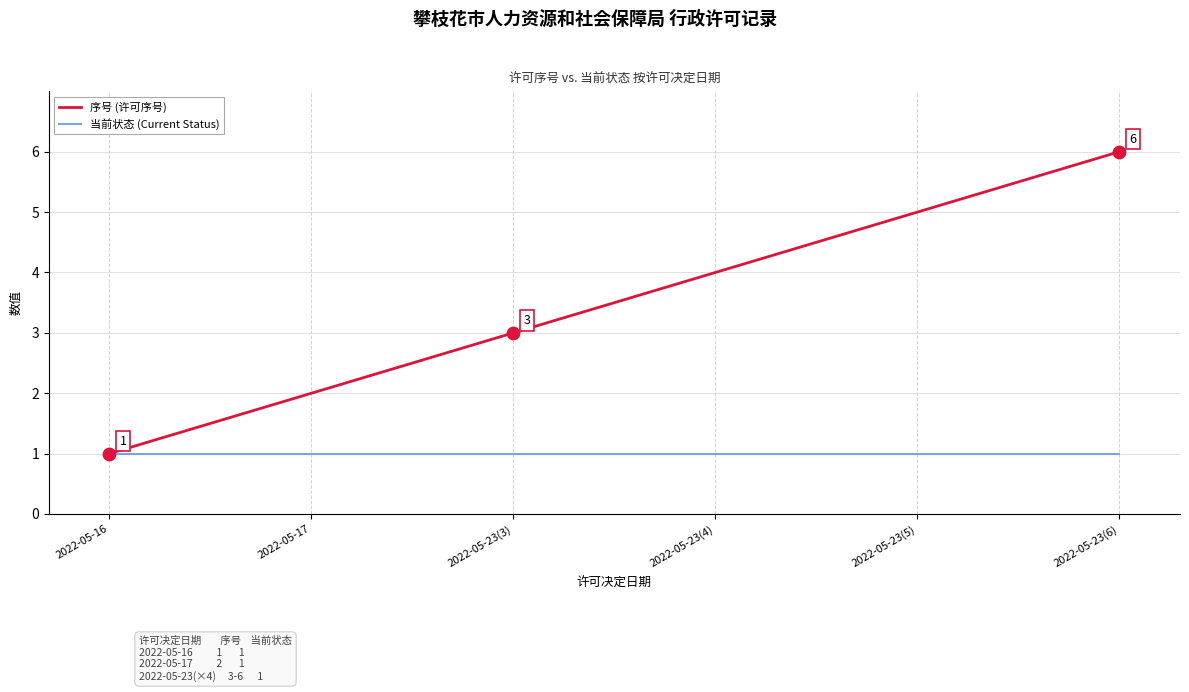

Which series changed the most between 2022-05-17 and 2022-05-23(3)?

序号 (许可序号)